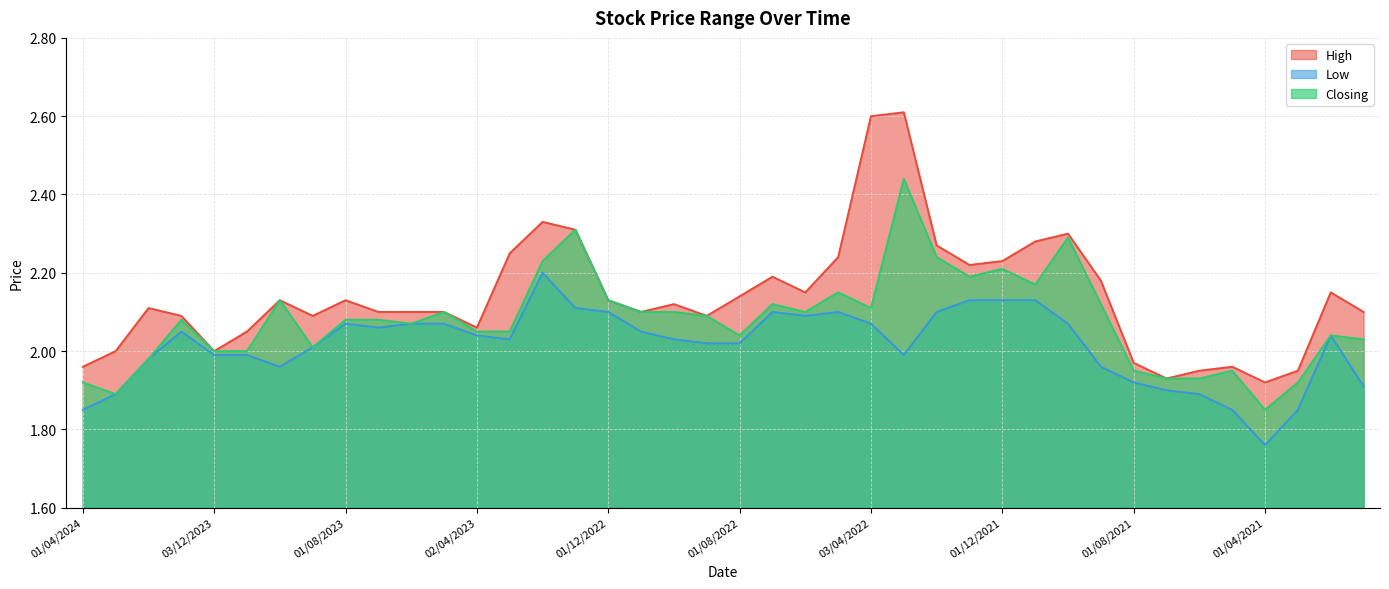

Reading left to right, transcribe all the data shown in this chart.

High: 2.0	2.0	2.1	2.1	2.0	2.0	2.1	2.1	2.1	2.1	2.1	2.1	2.1	2.2	2.3	2.3	2.1	2.1	2.1	2.1	2.1	2.2	2.1	2.2	2.6	2.6	2.3	2.2	2.2	2.3	2.3	2.2	2.0	1.9	1.9	2.0	1.9	1.9	2.1	2.1
Low: 1.9	1.9	2.0	2.0	2.0	2.0	2.0	2.0	2.1	2.1	2.1	2.1	2.0	2.0	2.2	2.1	2.1	2.0	2.0	2.0	2.0	2.1	2.1	2.1	2.1	2.0	2.1	2.1	2.1	2.1	2.1	2.0	1.9	1.9	1.9	1.9	1.8	1.9	2.0	1.9
Closing: 1.9	1.9	2.0	2.1	2.0	2.0	2.1	2.0	2.1	2.1	2.1	2.1	2.0	2.0	2.2	2.3	2.1	2.1	2.1	2.1	2.0	2.1	2.1	2.1	2.1	2.4	2.2	2.2	2.2	2.2	2.3	2.1	1.9	1.9	1.9	1.9	1.9	1.9	2.0	2.0